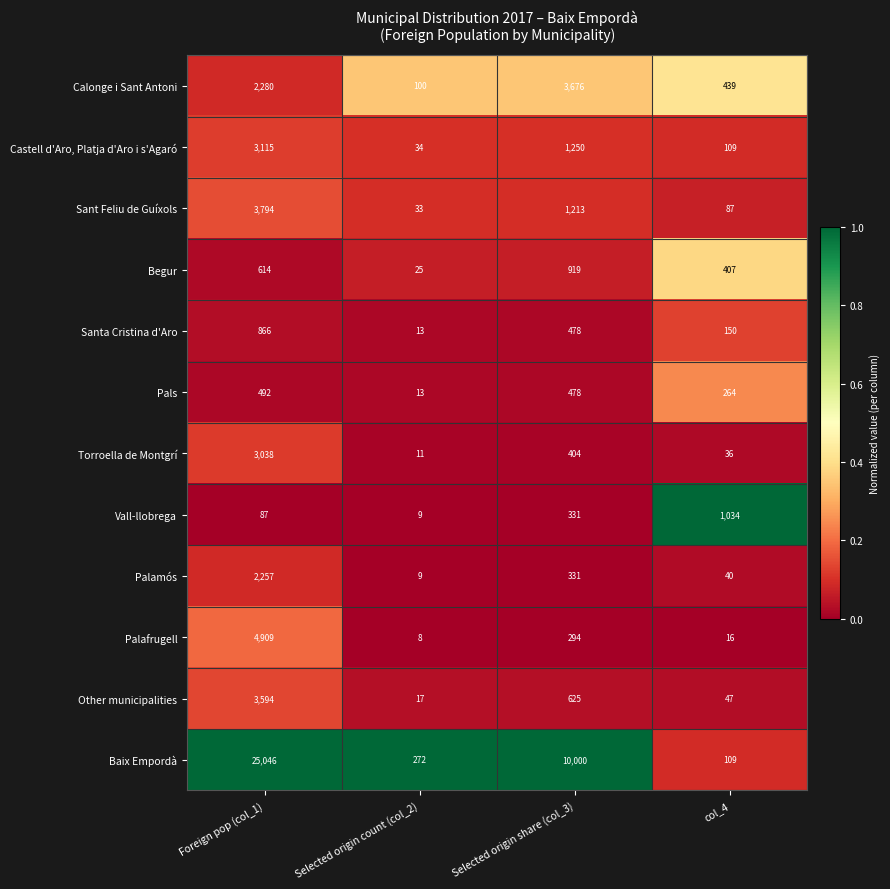

Which category has the lowest value across all series?

Selected origin count (col_2)